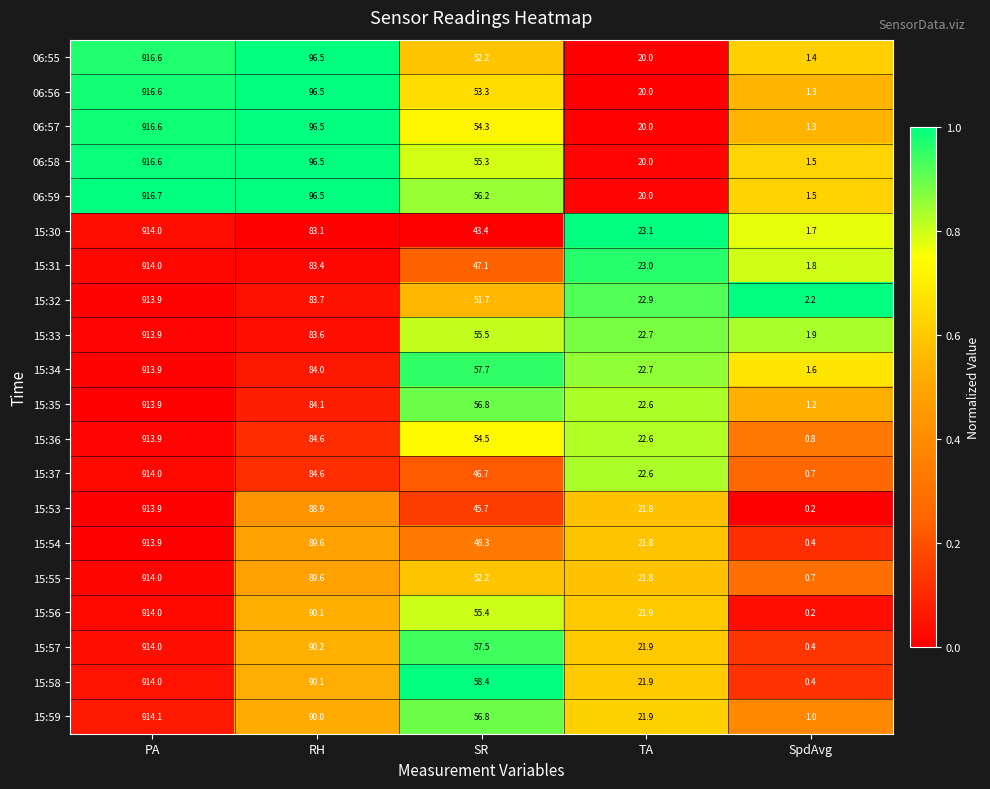

What is the difference between the 15:53 values at SpdAvg and SR?

45.5